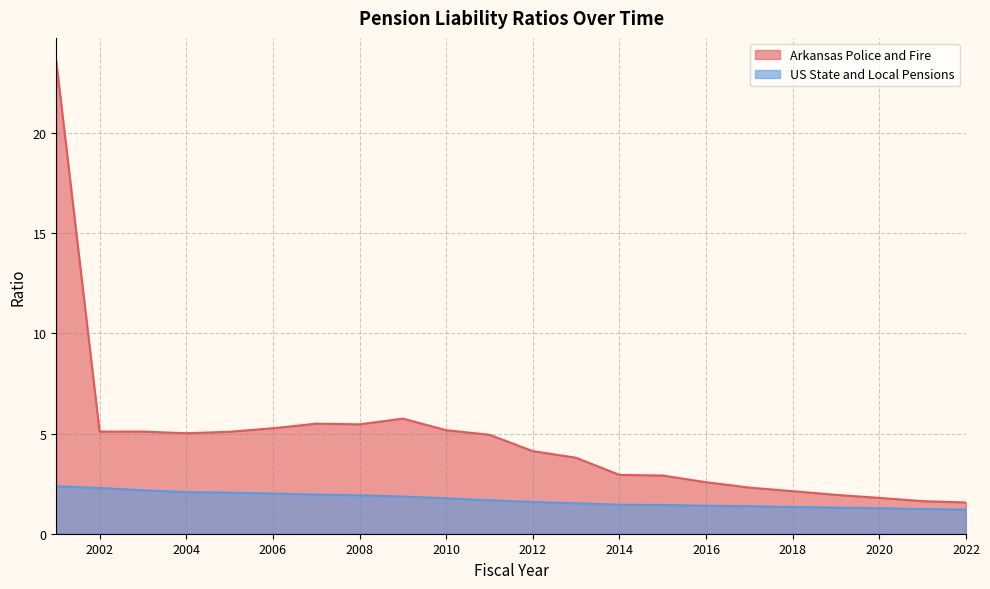

What is the highest value of the US State and Local Pensions series?

2.4